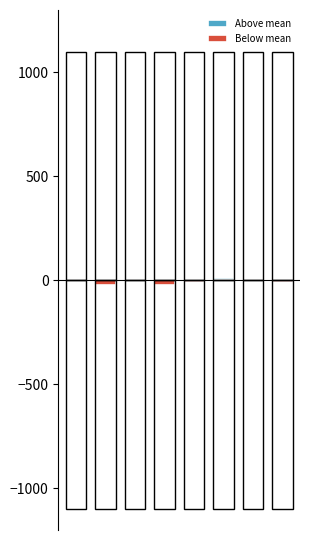

Are the bars horizontal?

No